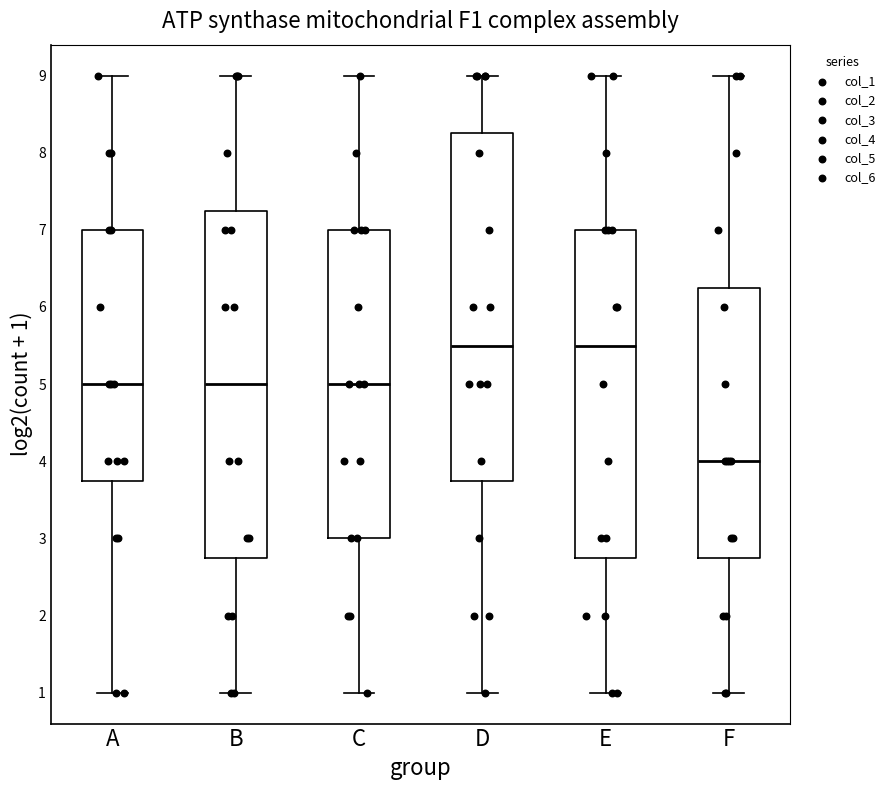

Reading left to right, read every box against the y-axis: the position of its median line, the range the box covers, and the ends of its whiskers. The values are not printed on the chart, so give them approximately, as read against the axis.

A: median 5.0, box 3.8 to 7.0, whiskers 1.0 to 9.0
B: median 5.0, box 2.8 to 7.3, whiskers 1.0 to 9.0
C: median 5.0, box 3.0 to 7.0, whiskers 1.0 to 9.0
D: median 5.5, box 3.8 to 8.3, whiskers 1.0 to 9.0
E: median 5.5, box 2.8 to 7.0, whiskers 1.0 to 9.0
F: median 4.0, box 2.8 to 6.3, whiskers 1.0 to 9.0